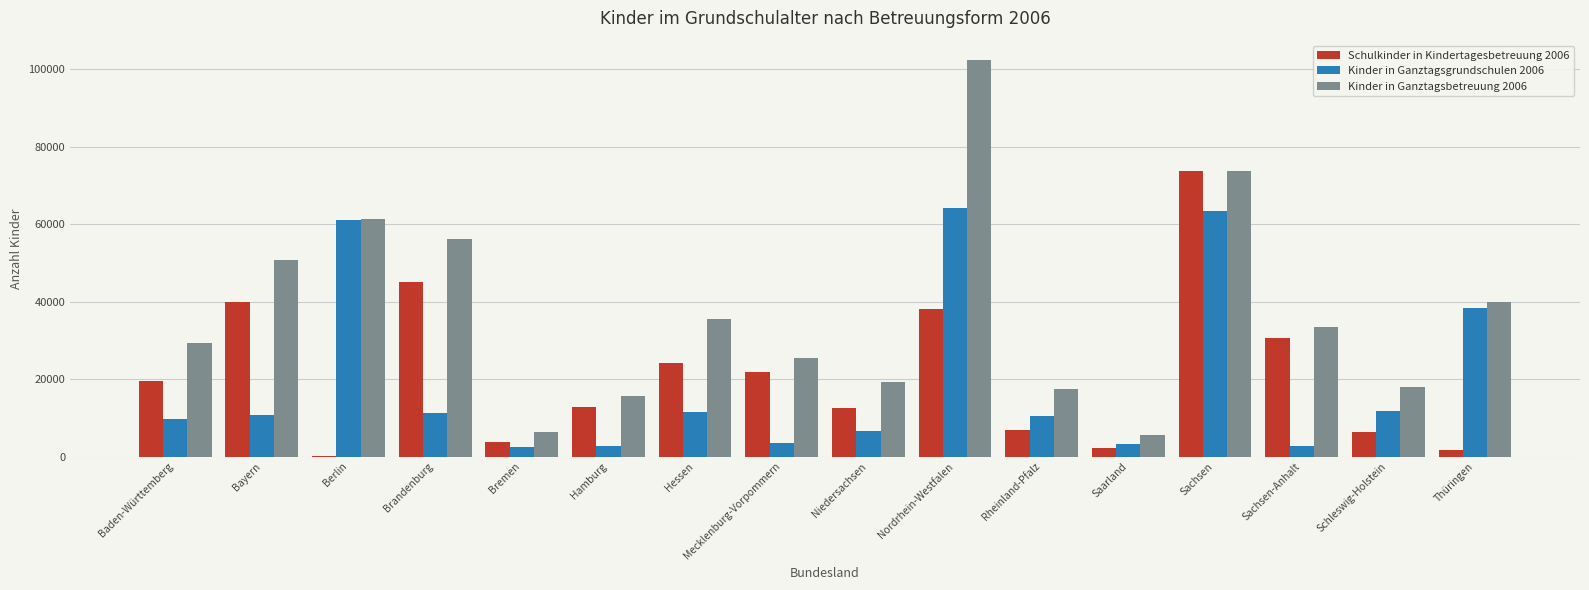

Does the chart contain stacked bars?

No